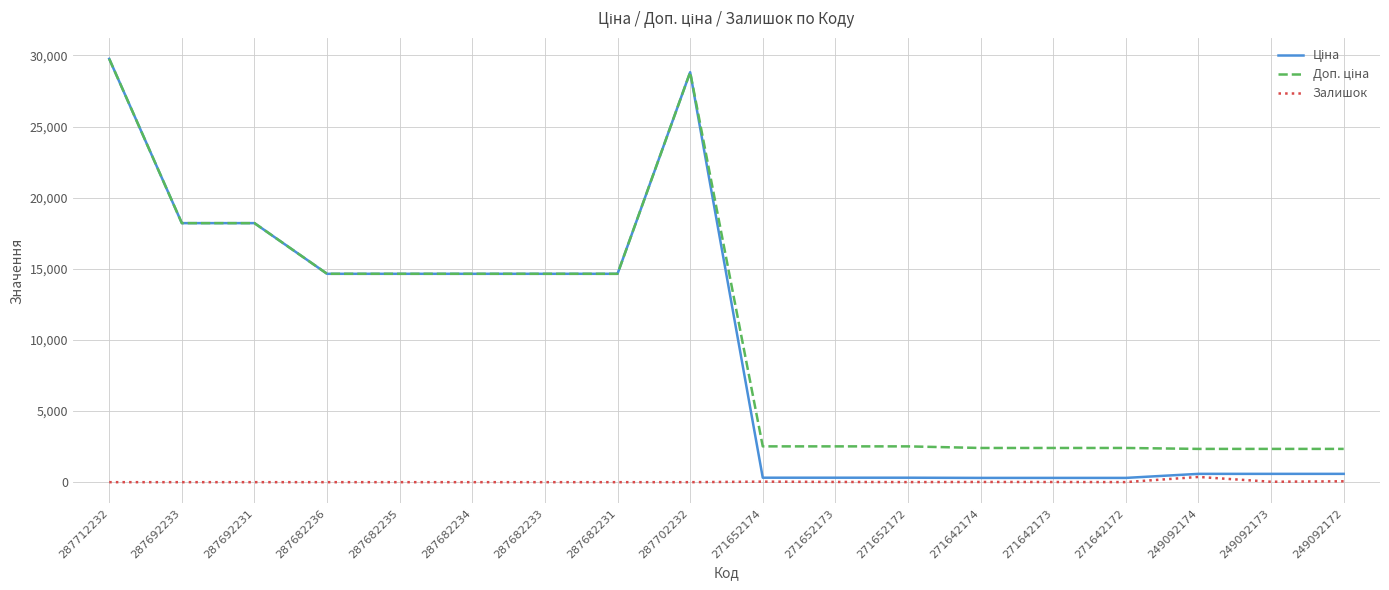

What is the spread (max minus min) of values at 287712232?

29761.5